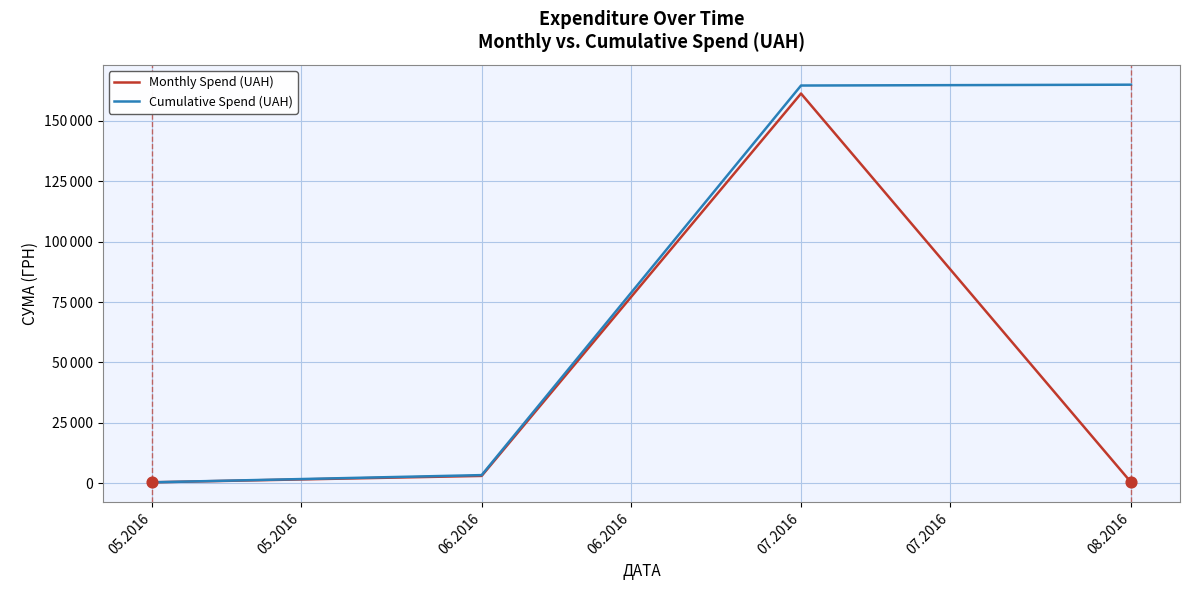

What are all the series names shown in the legend?

Monthly Spend (UAH), Cumulative Spend (UAH)